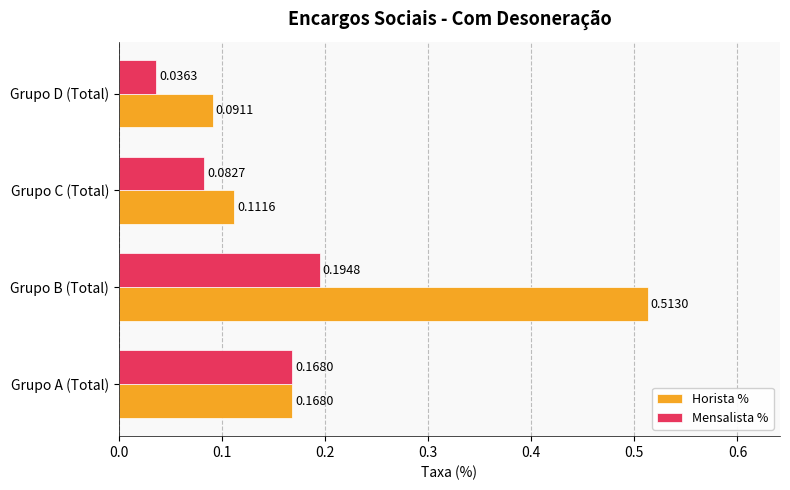

Which series has the largest total across all categories?

Horista %